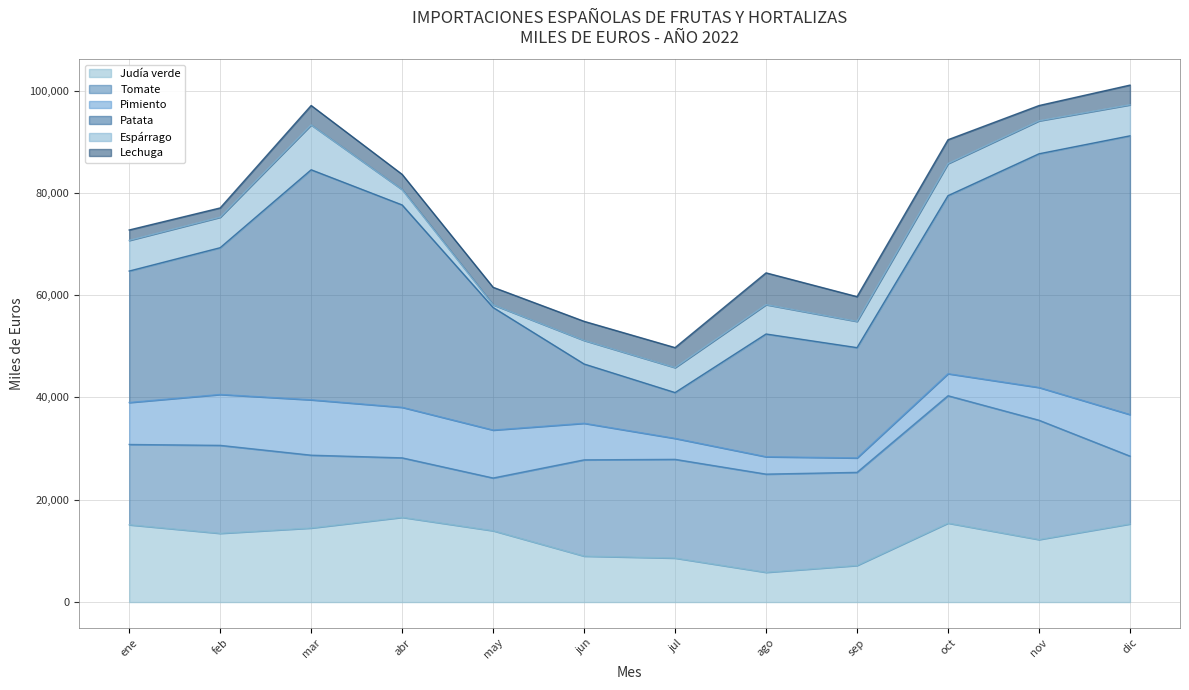

In Patata, how many points are higher than both neighbors (excluding endpoints)?

2